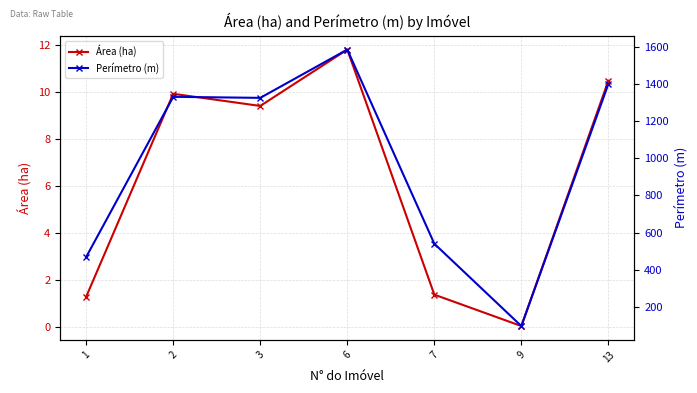

How many data points in Perímetro (m) are less than 1325?

3